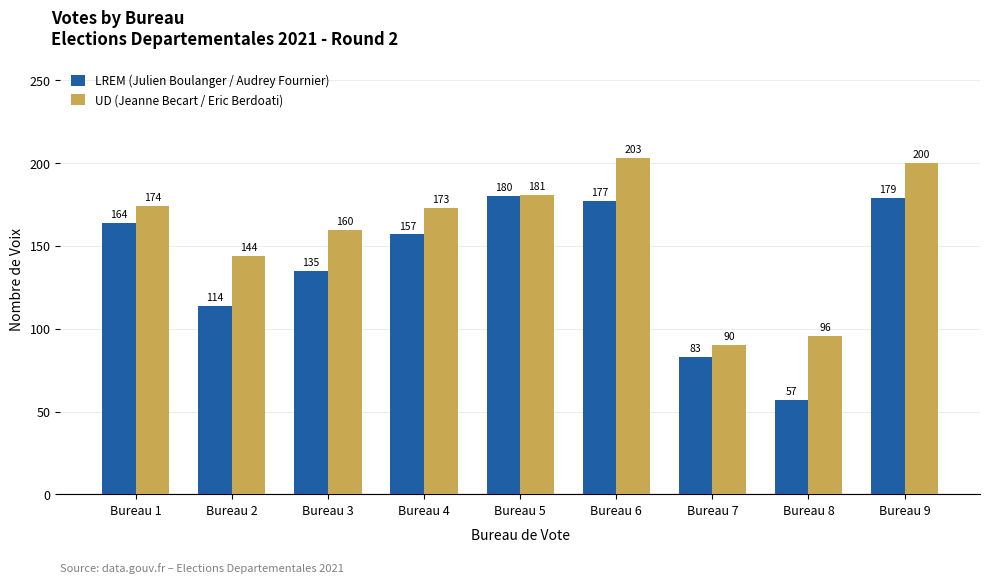

What is the difference between the LREM (Julien Boulanger / Audrey Fournier) values at Bureau 9 and Bureau 7?

96